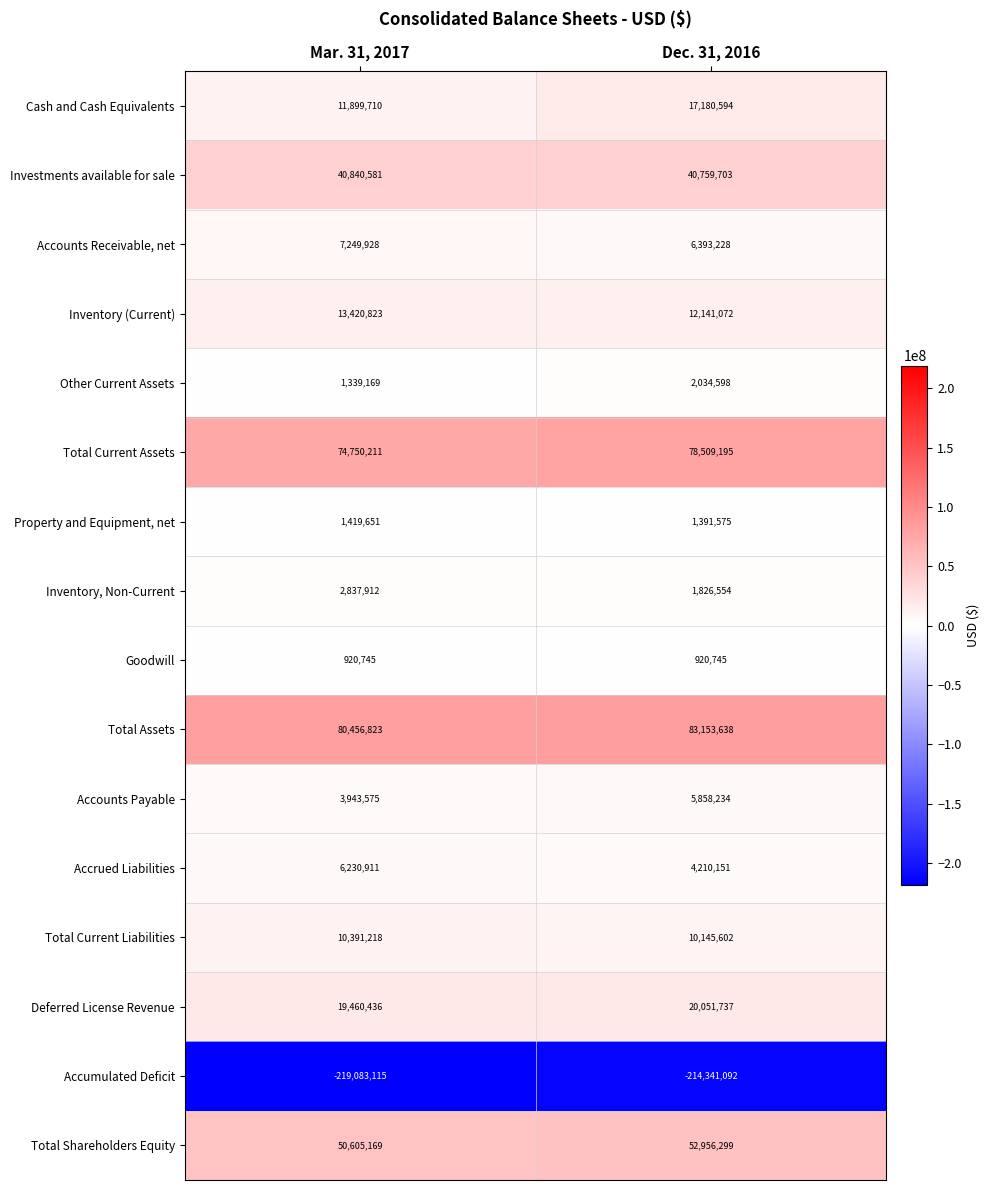

At which label does Investments available for sale reach its minimum?

Dec. 31, 2016